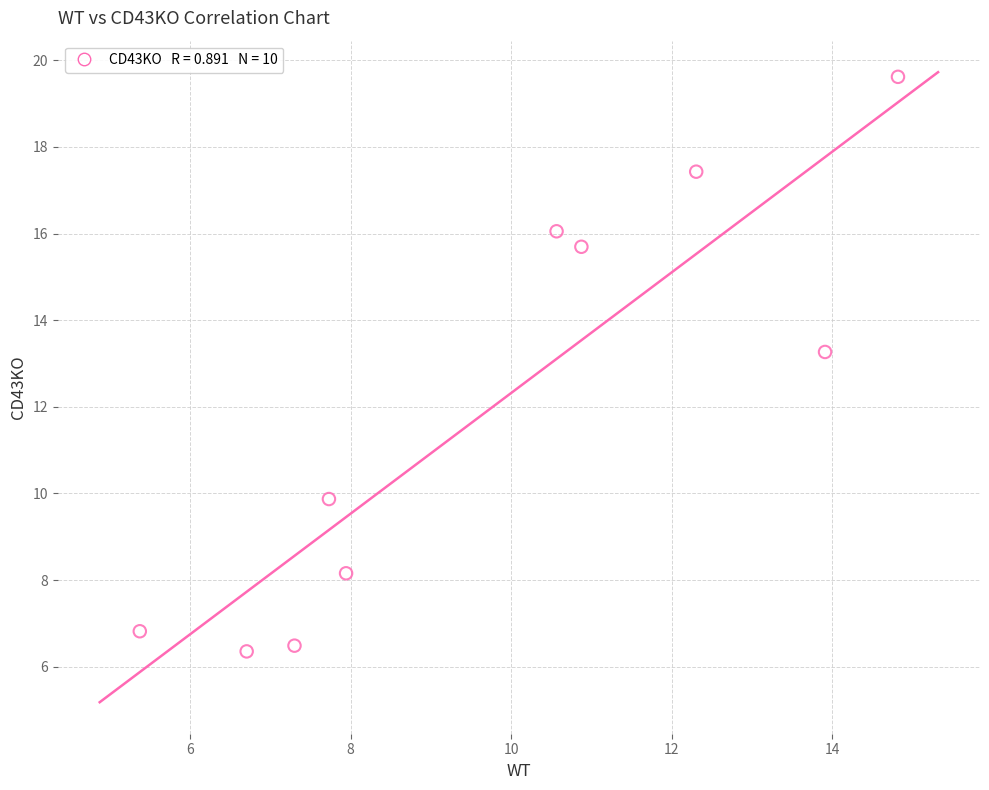

What Y value in the scatter plot is closest to 12?

13.3